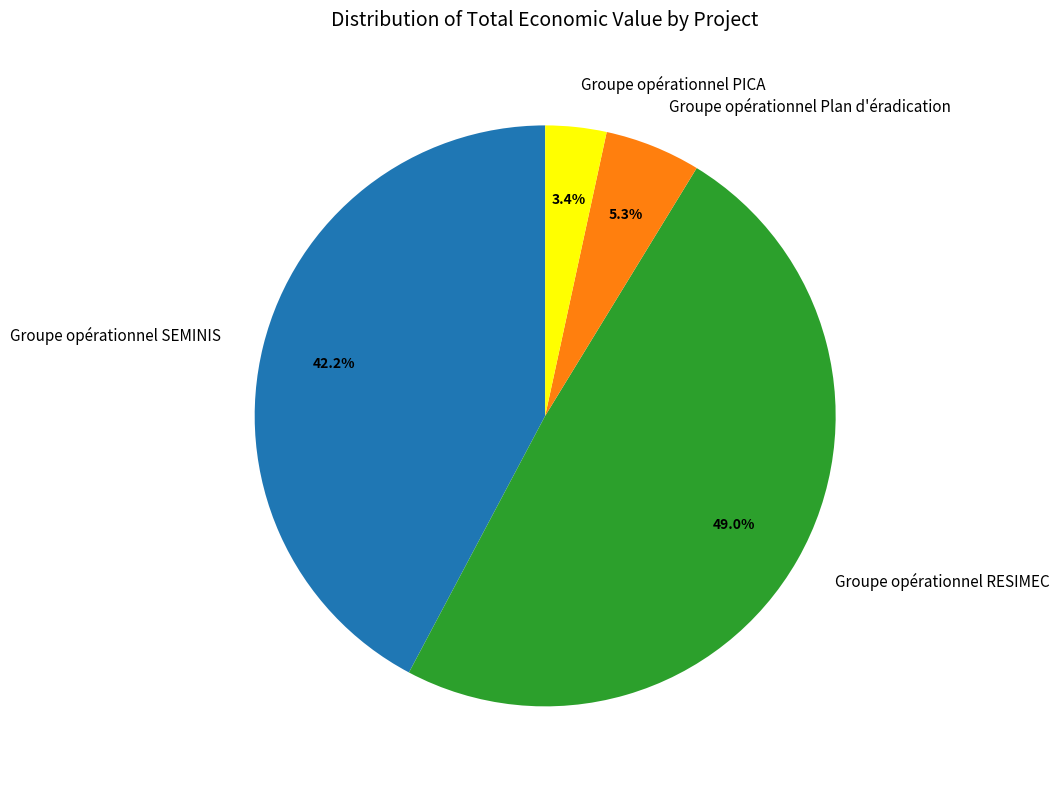

To the nearest percent, what is the combined percentage of Groupe opérationnel RESIMEC and Groupe opérationnel Plan d'éradication?

54%